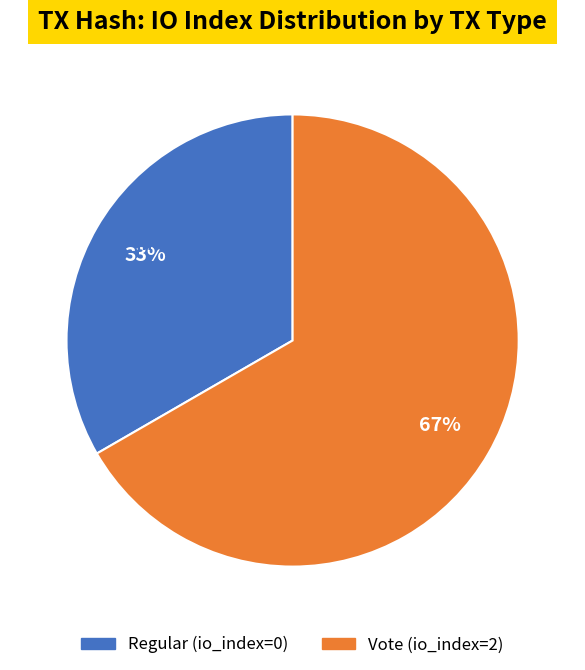

Count the number of slices in the pie.

2